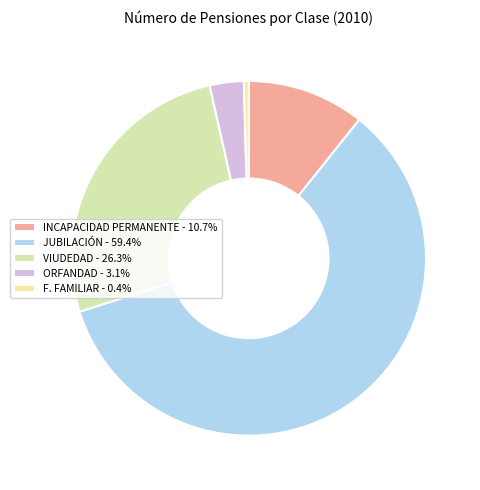

How many slices are in this pie chart?

5